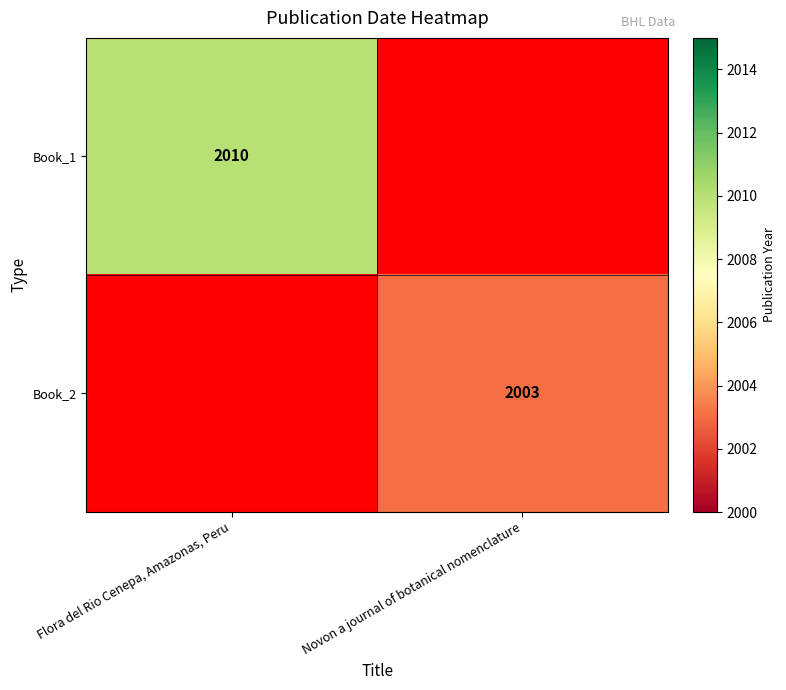

Is it true that Book_1 equals 3001 at Flora del Rio Cenepa, Amazonas, Peru?

False